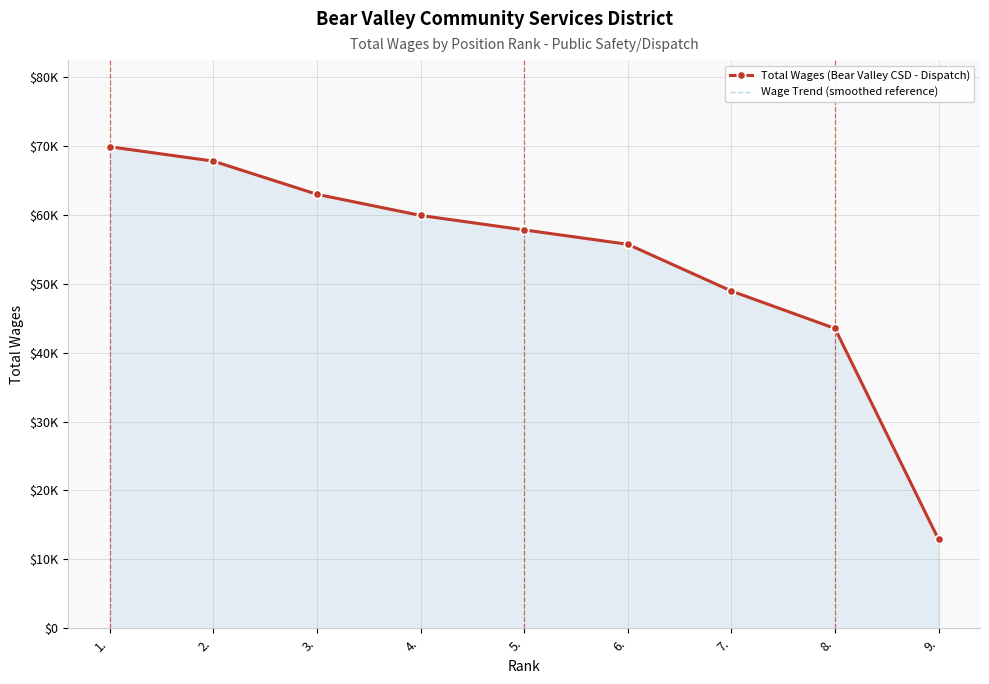

True or false: Total Wages (Bear Valley CSD - Dispatch) has a value of 62998 at 3..

True